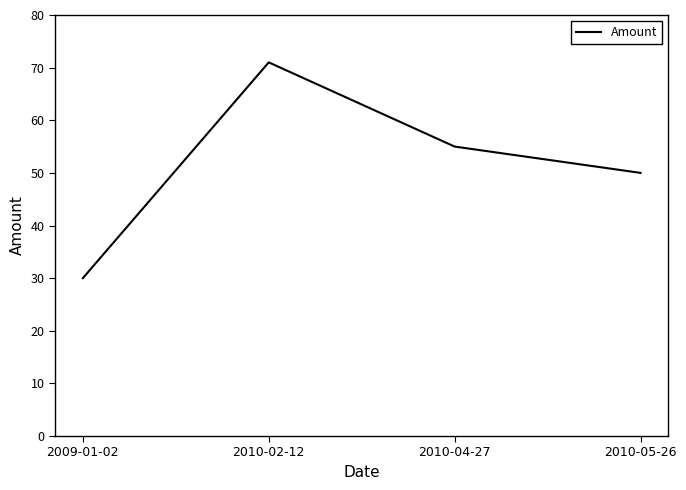

Between 2010-02-12 and 2009-01-02, which is larger?

2010-02-12